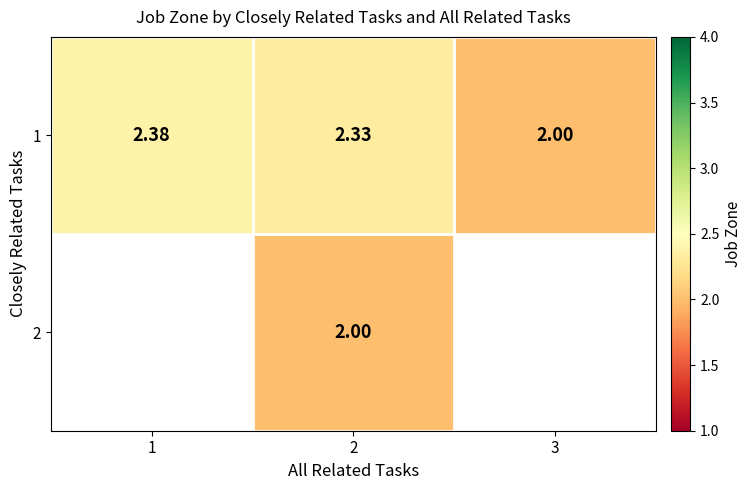

How many data points in 1 are above 2?

2